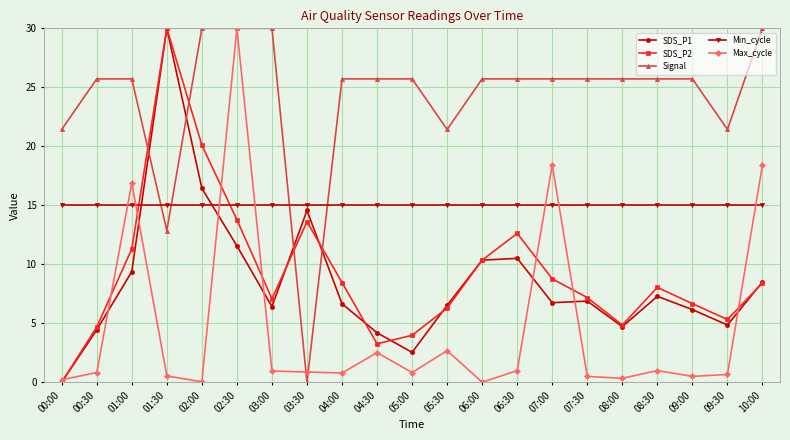

What is the difference between the highest and lowest values at 01:00?

16.3